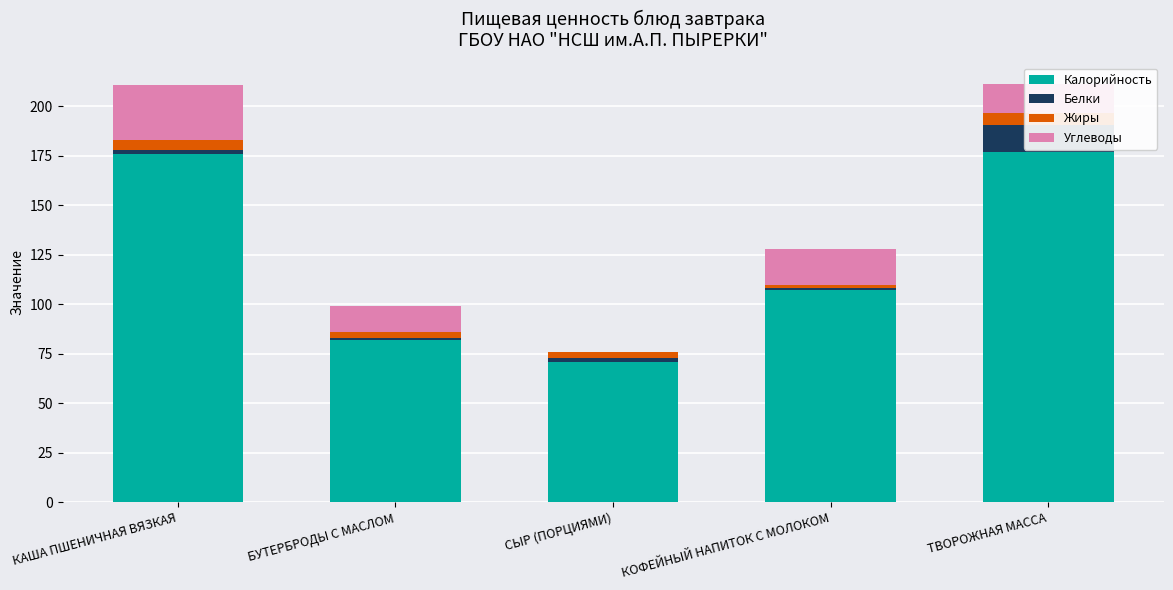

How many bars are there in each group?

4